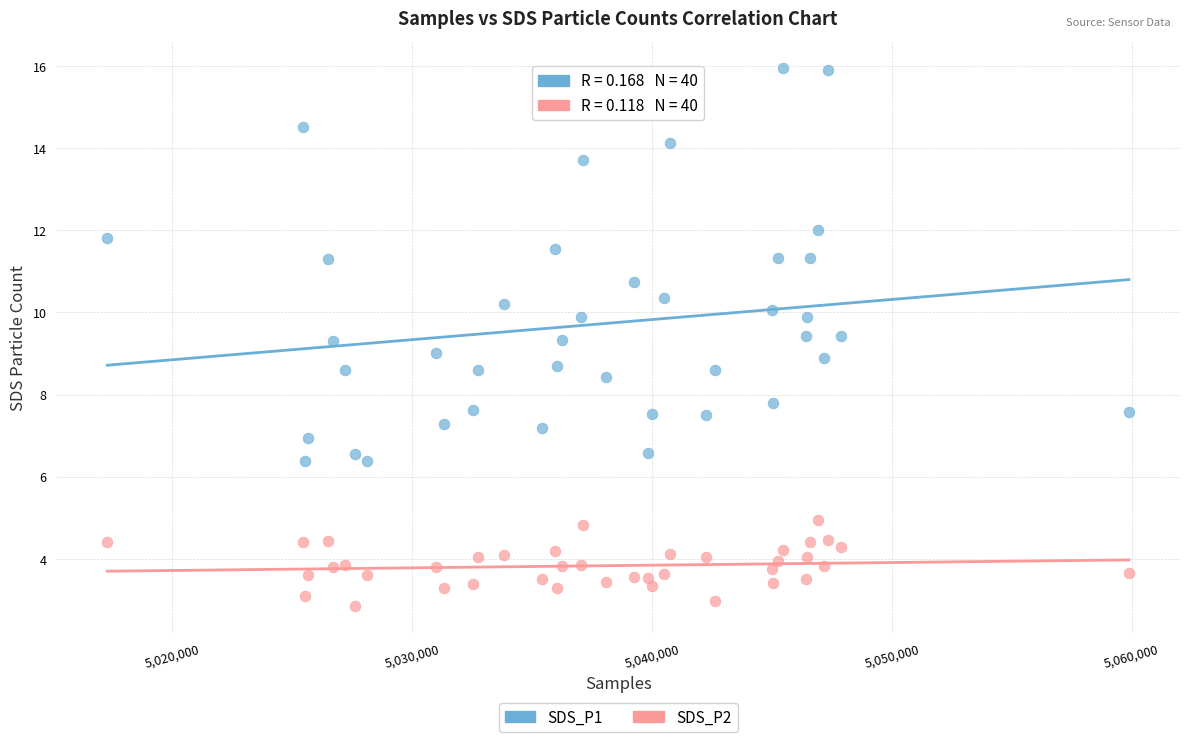

Which series contains the lowest Y value?

SDS_P2